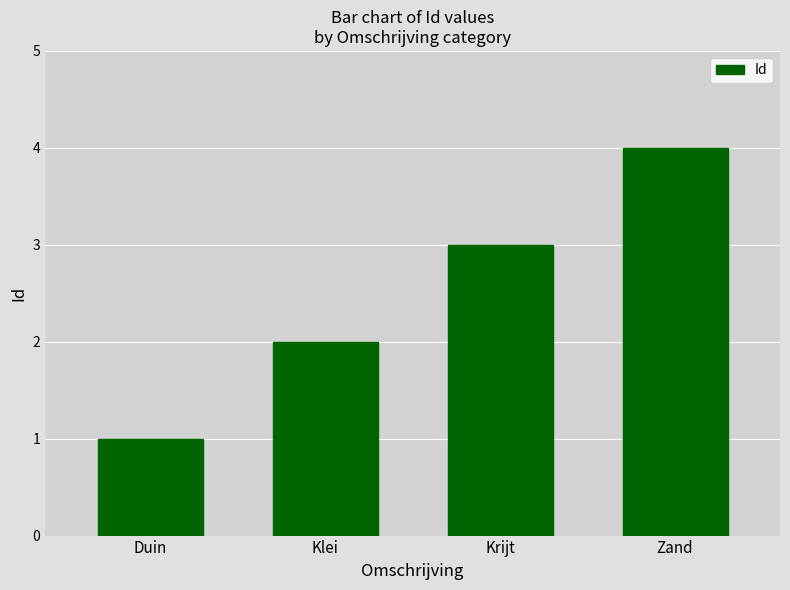

Between Klei and Duin, which is larger?

Klei